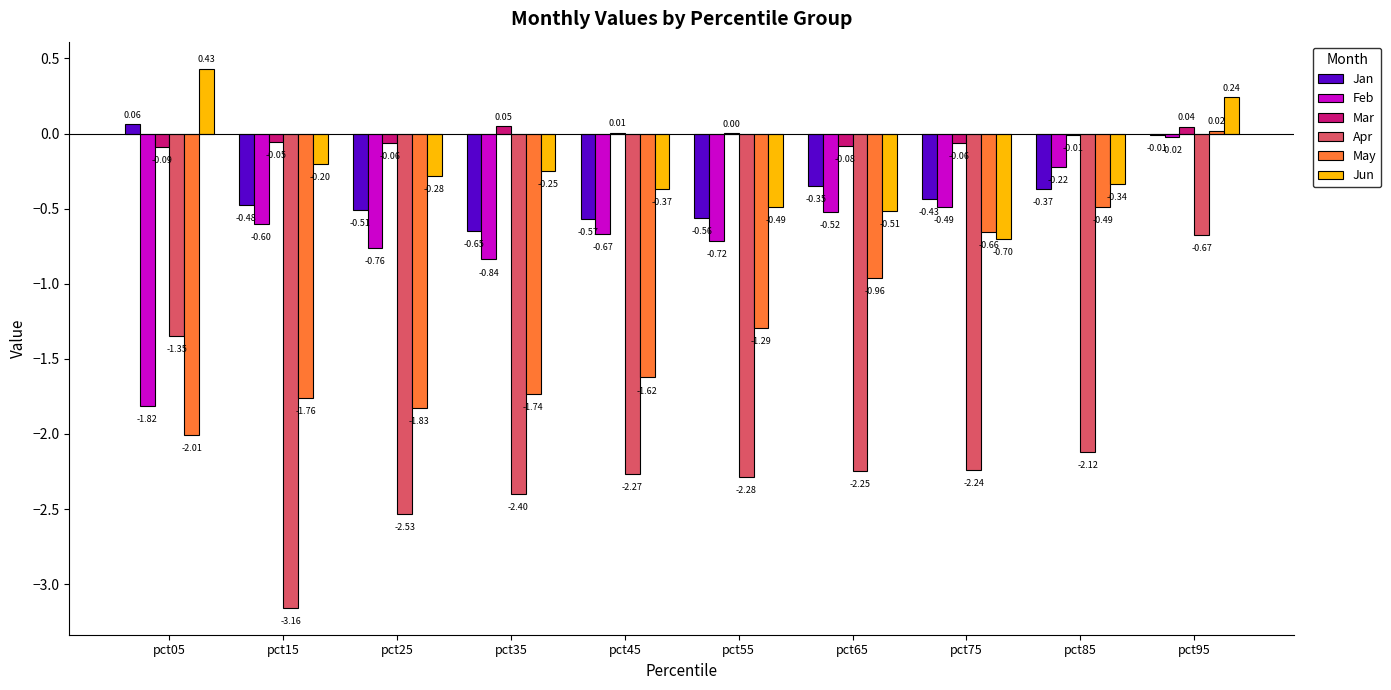

Which series has the largest total across all categories?

Mar